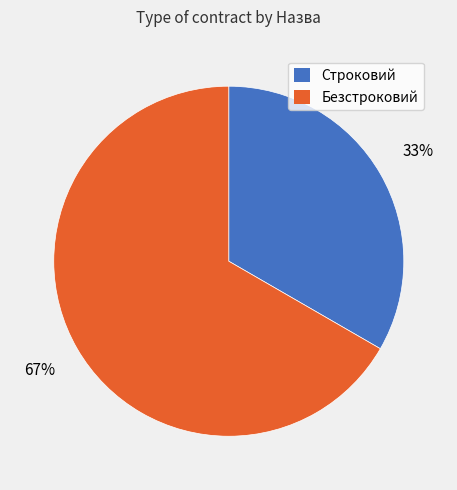

How many segments does this pie chart have?

2